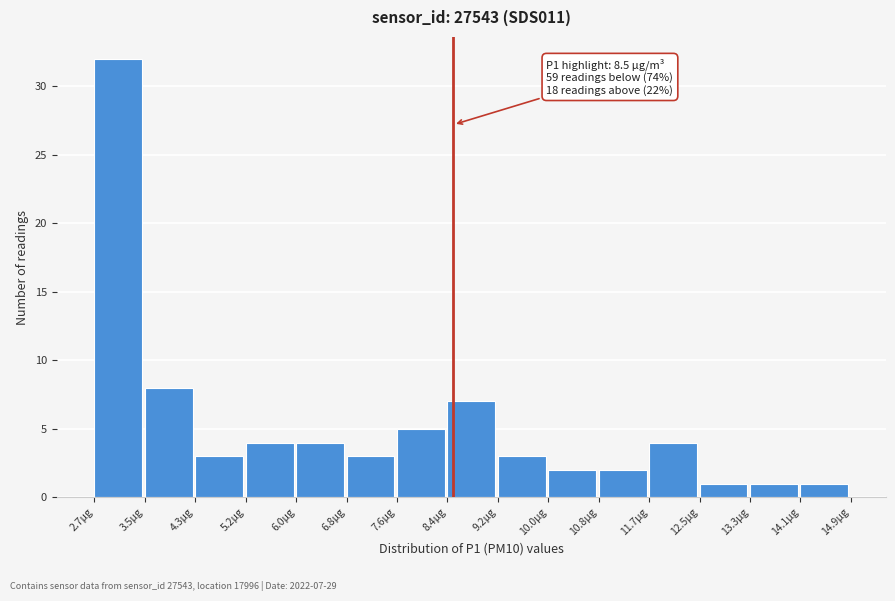

Which range on the x-axis has the tallest bar?

2.7 to 3.5